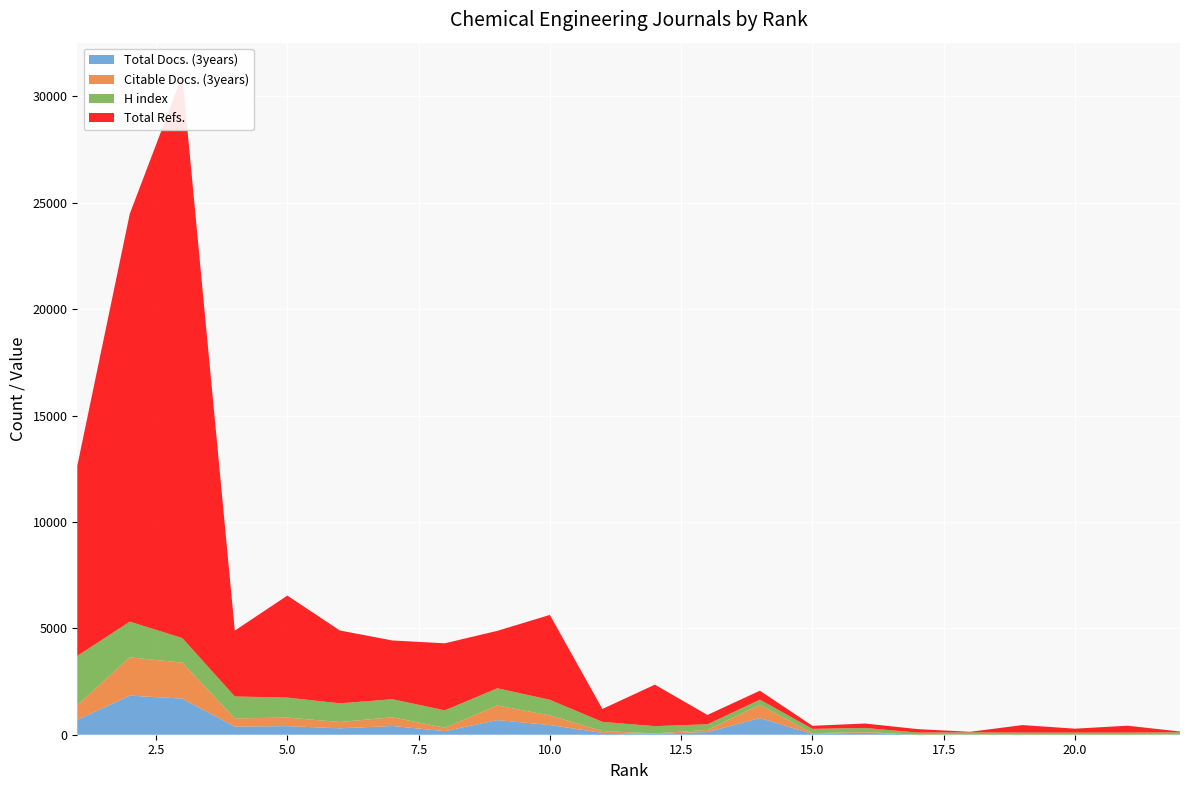

Reading left to right, what are all the values shown in this chart?

Total Docs. (3years): 22=12	21=0	20=0	19=0	18=7	17=0	16=98	15=37	14=783	13=125	12=42	11=88	10=455	9=688	8=167	7=411	6=301	5=404	4=383	3=1698	2=1836	1=702
Citable Docs. (3years): 22=1	21=0	20=0	19=0	18=3	17=0	16=30	15=36	14=620	13=99	12=20	11=86	10=452	9=686	8=162	7=409	6=297	5=402	4=383	3=1690	2=1800	1=688
H index: 22=100	21=100	20=100	19=100	18=101	17=101	16=191	15=201	14=245	13=267	12=341	11=430	10=734	9=809	8=818	7=848	6=878	5=939	4=1031	3=1154	2=1679	1=2315
Total Refs.: 22=38	21=324	20=184	19=353	18=26	17=164	16=208	15=145	14=420	13=438	12=1950	11=606	10=3989	9=2699	8=3149	7=2762	6=3423	5=4793	4=3095	3=26432	2=19166	1=8930